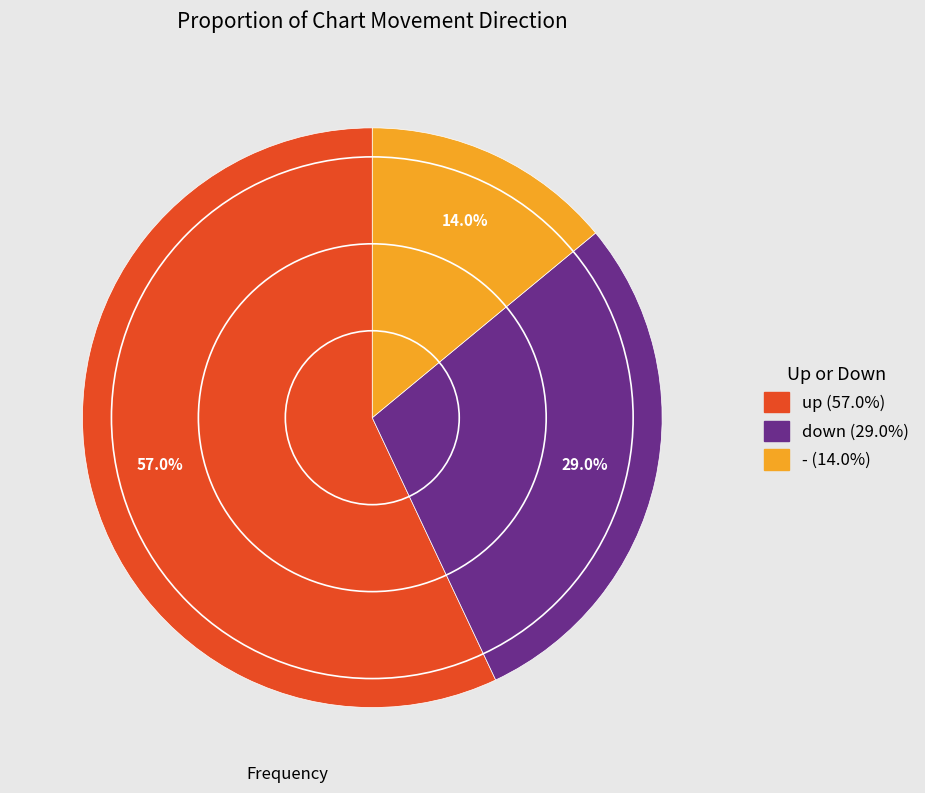

What percentage is the up slice, to the nearest percent?

57%